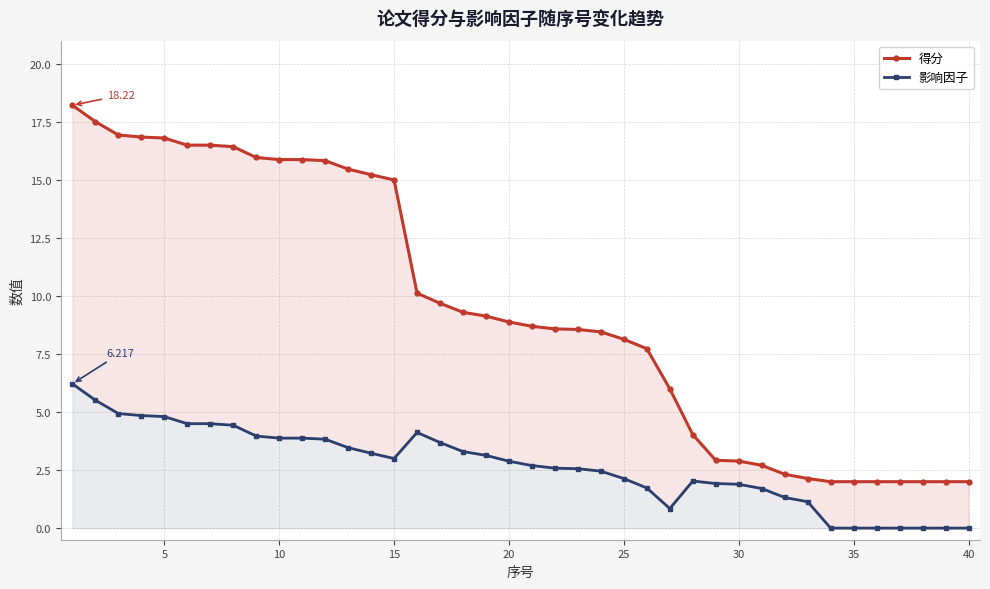

True or false: 得分 and 影响因子 intersect in this chart.

False